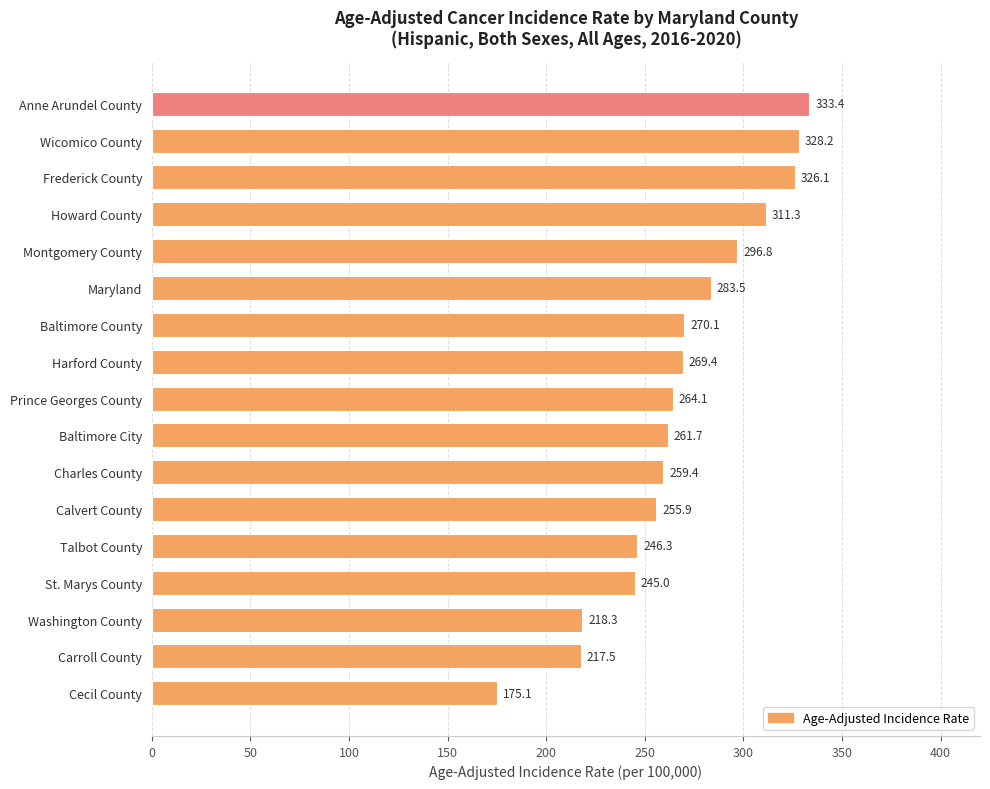

What position from the bottom is Howard County?

14